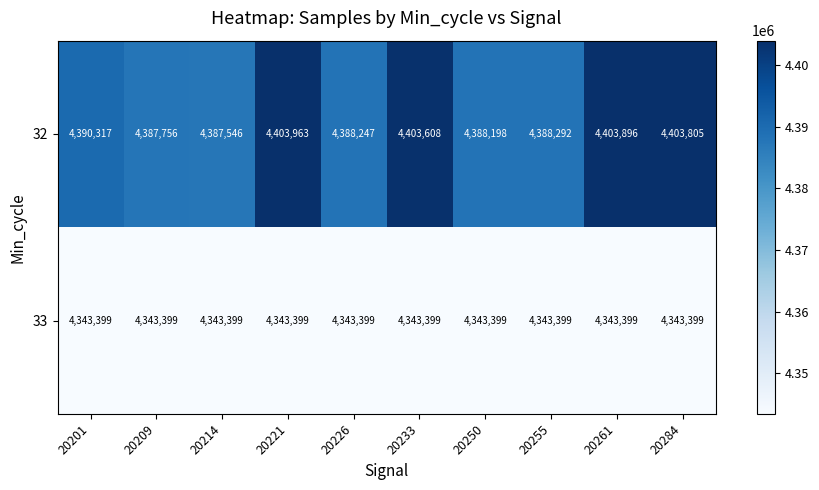

What is the difference between the highest and lowest values at 20261?

60497